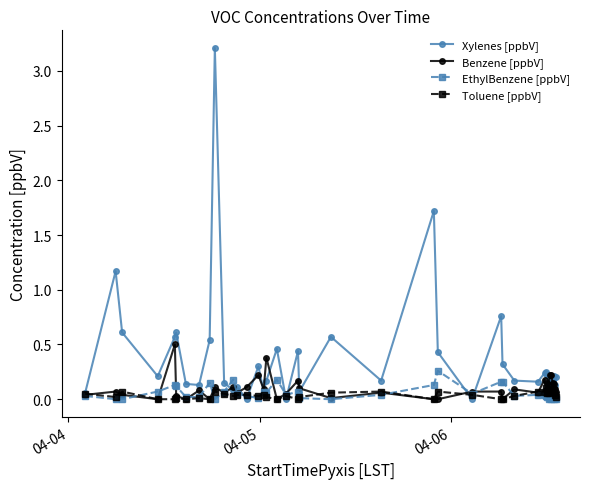

Which series has the widest spread of values?

Xylenes [ppbV]